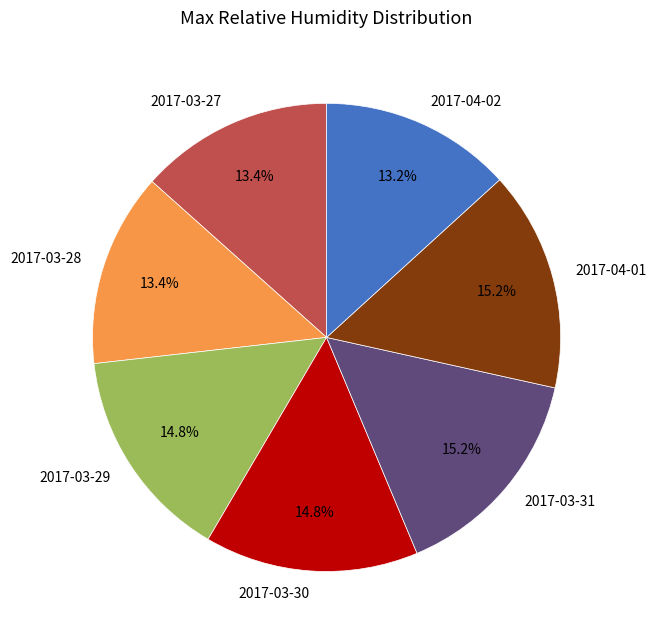

Combined, what portion of the pie is 2017-03-30 and 2017-04-01?

30.0%